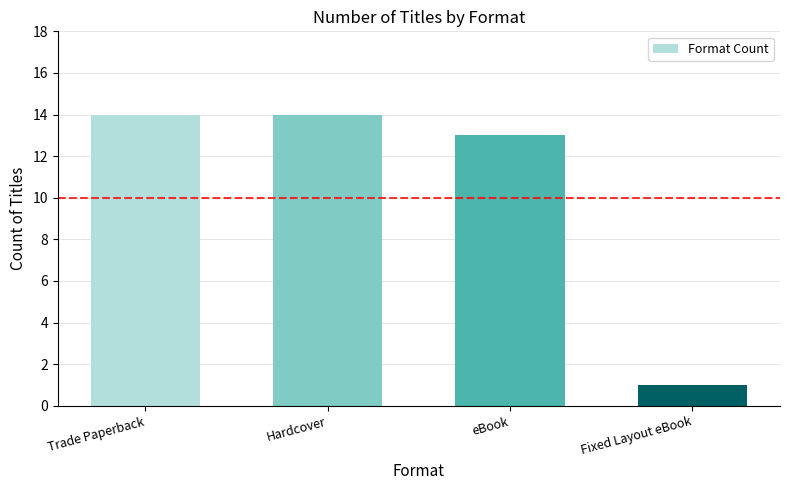

What is the label of the 2nd bar from the right?

eBook